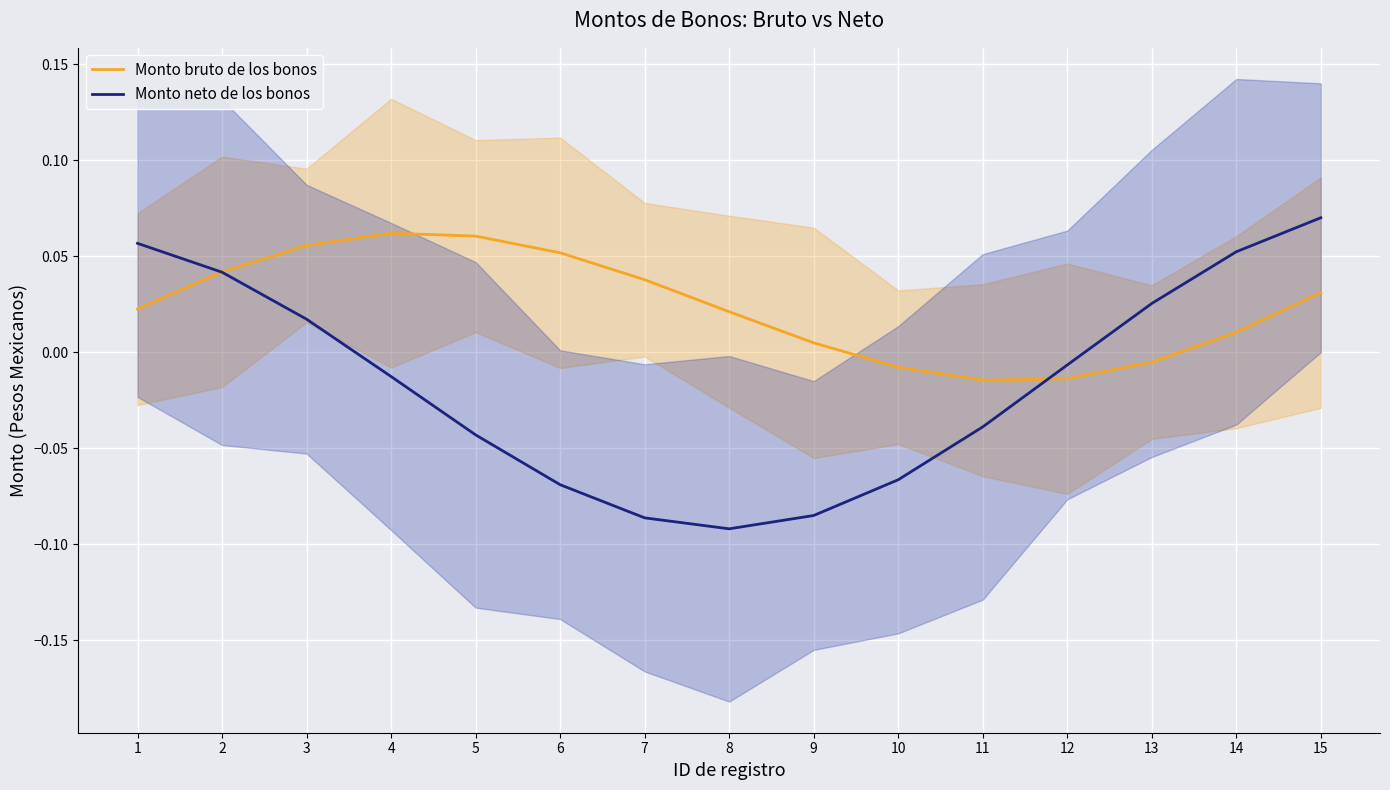

The Monto neto de los bonos series shows 0.0 at 13. True or false?

True